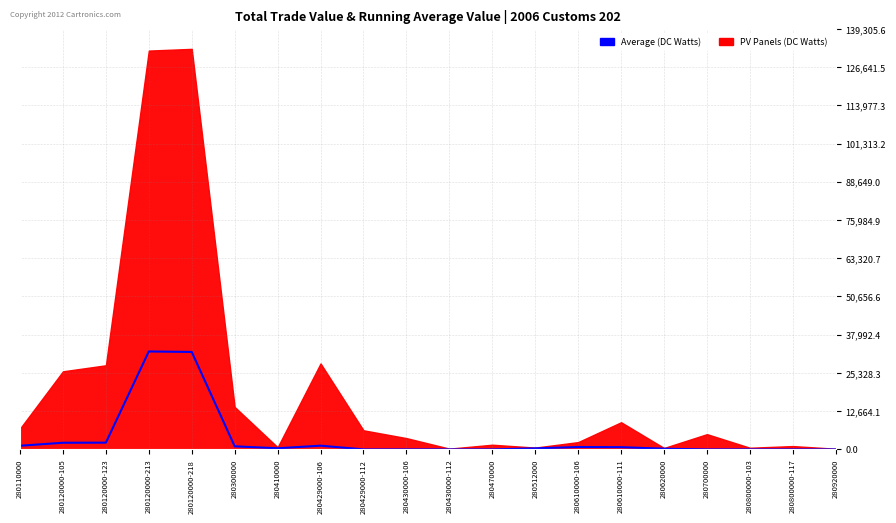

Reading left to right, what are all the values shown in this chart?

280110000=1206	280120000-105=2205	280120000-123=2238	280120000-213=32439	280120000-218=32281	280300000=1024	280410000=372	280429000-106=1236	280429000-112=0	280430000-106=0	280430000-112=0	280470000=0	280512000=343	280610000-106=789	280610000-111=742	280620000=221	280700000=0	280800000-103=0	280800000-117=0	280920000=0